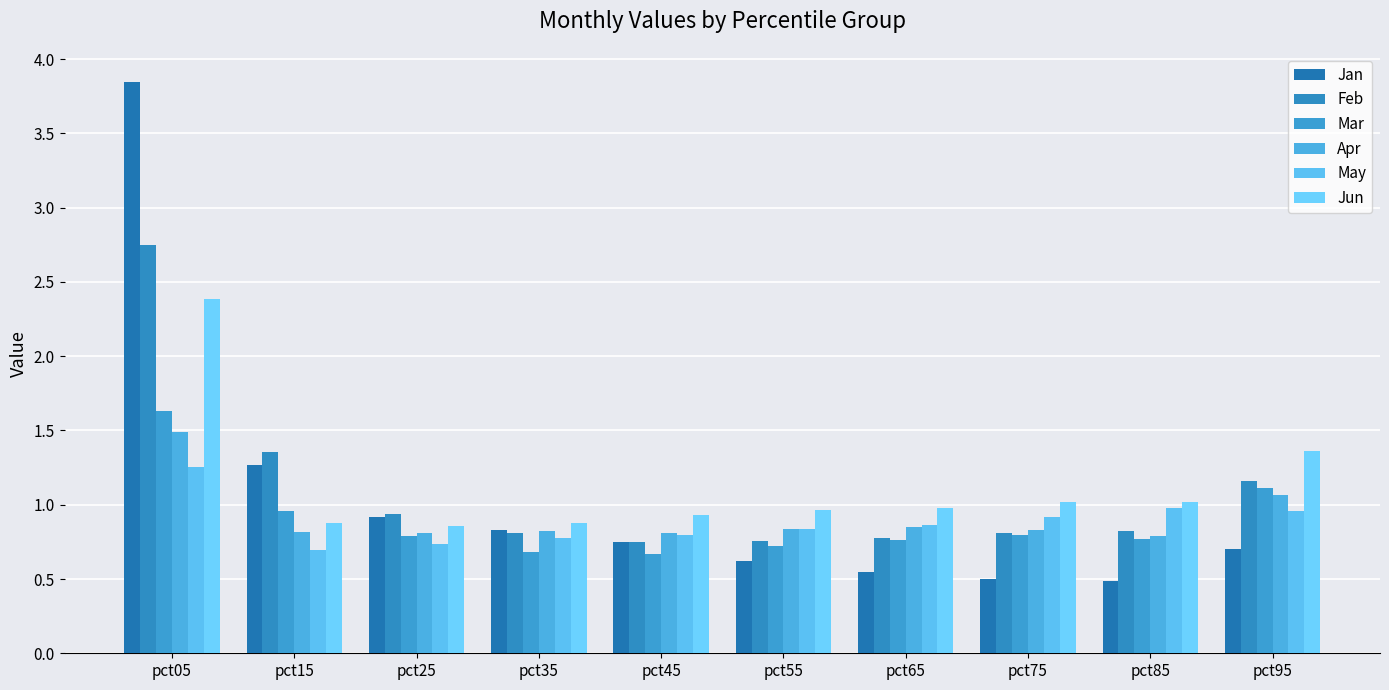

How many bars are there in total?

60